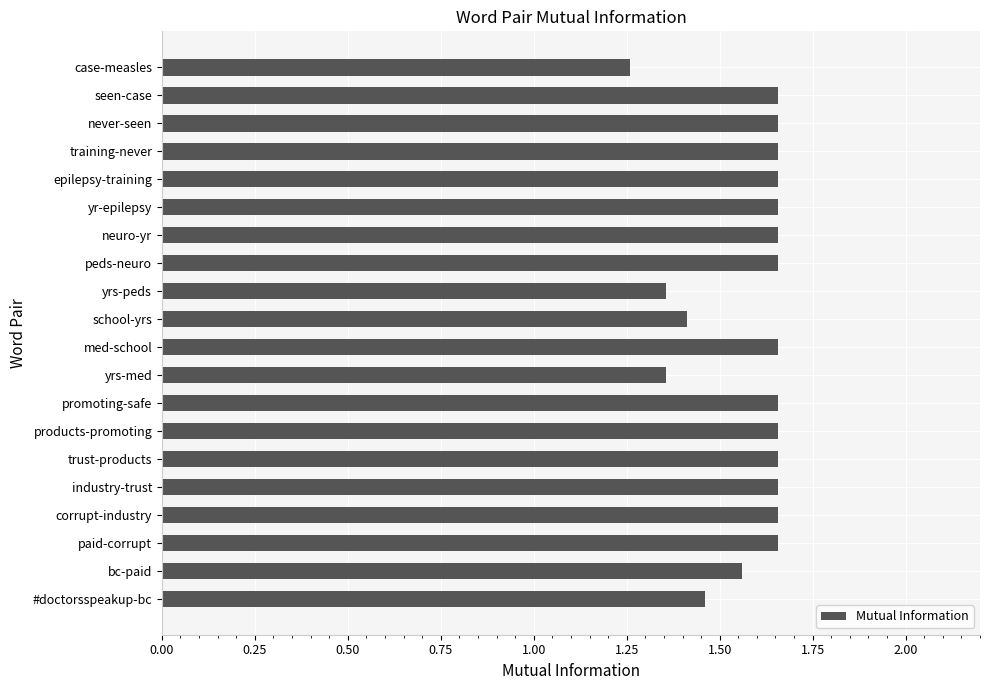

What is the difference between the second highest and minimum values?

0.4